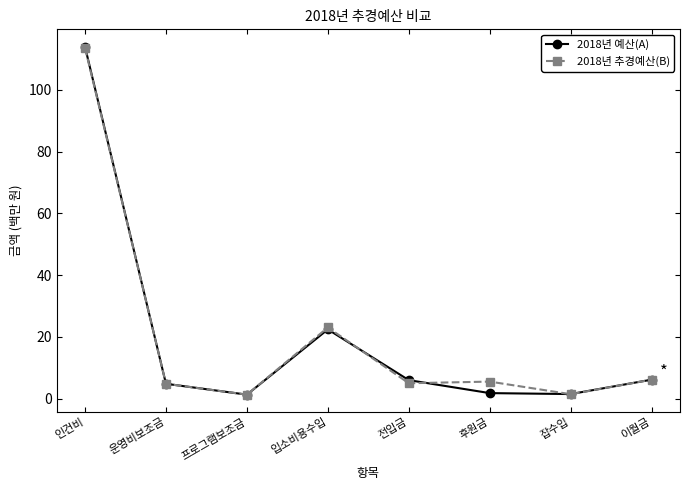

How many interior local valleys does the 2018년 예산(A) series have?

2